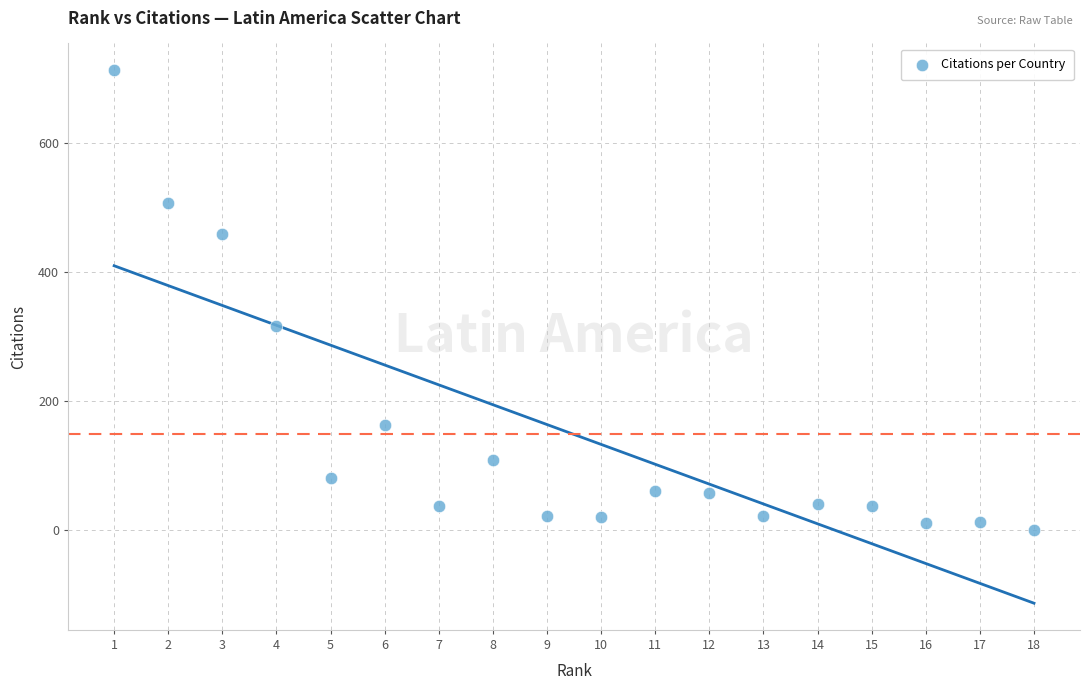

What Y value in the scatter plot is closest to 356?

316